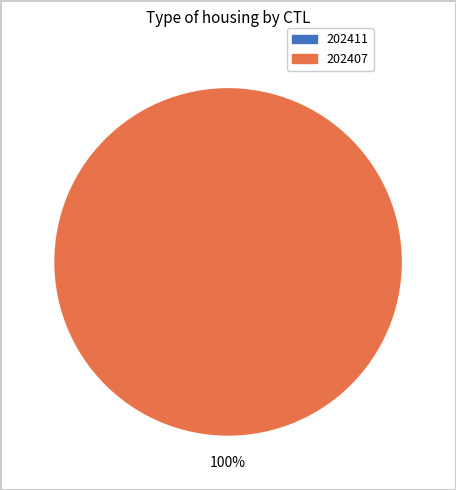

True or false: 202407 accounts for 99% of the total.

False